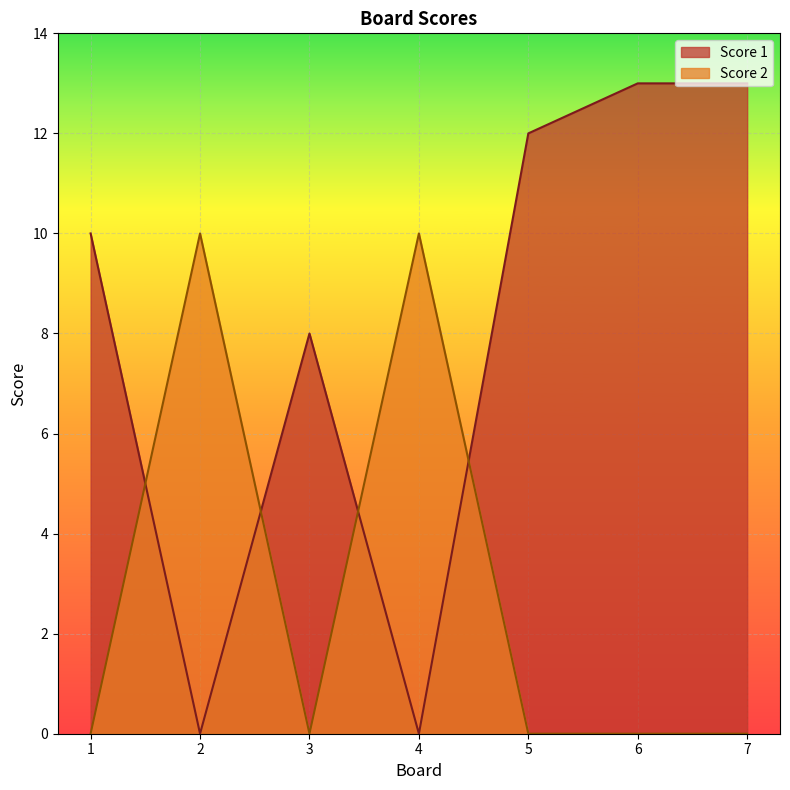

How many categories are shown in the chart?

7